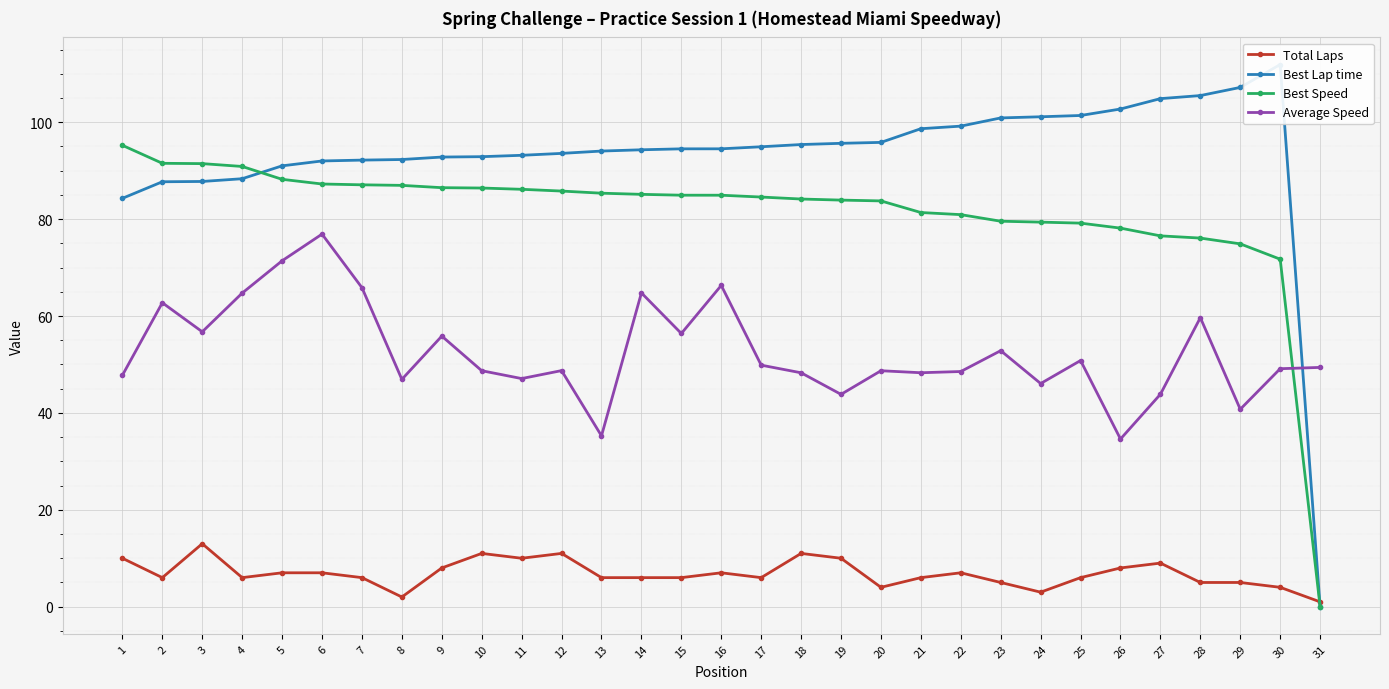

How many interior local valleys does the Average Speed series have?

10